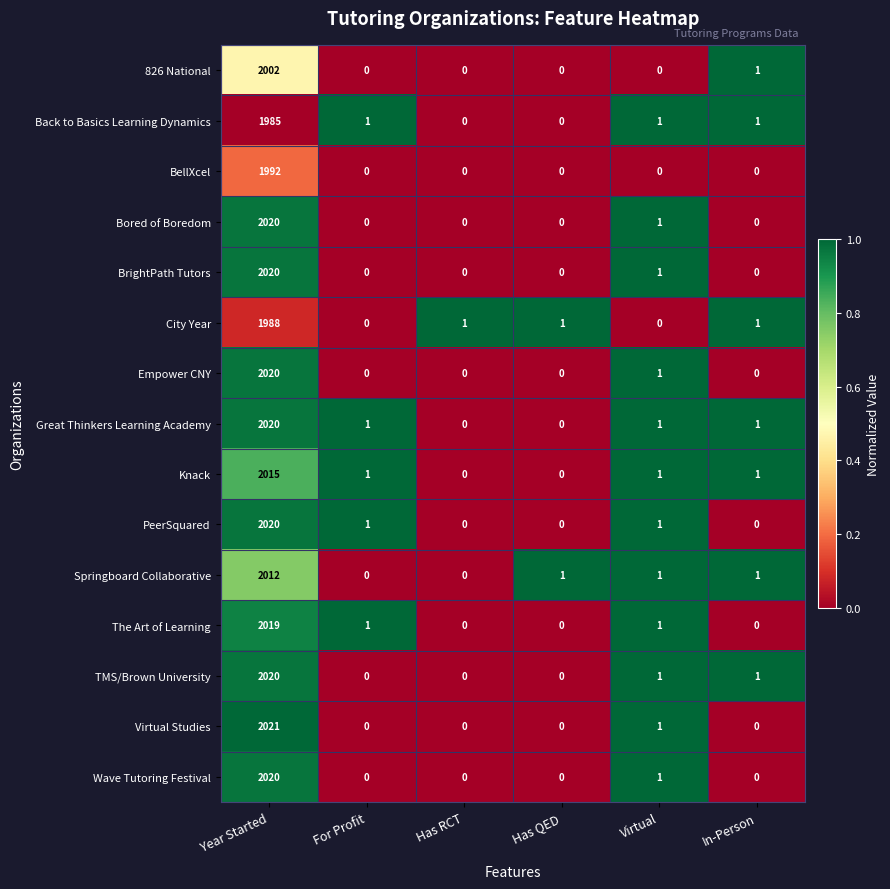

Where is Empower CNY nearest to the value 1010?

Virtual